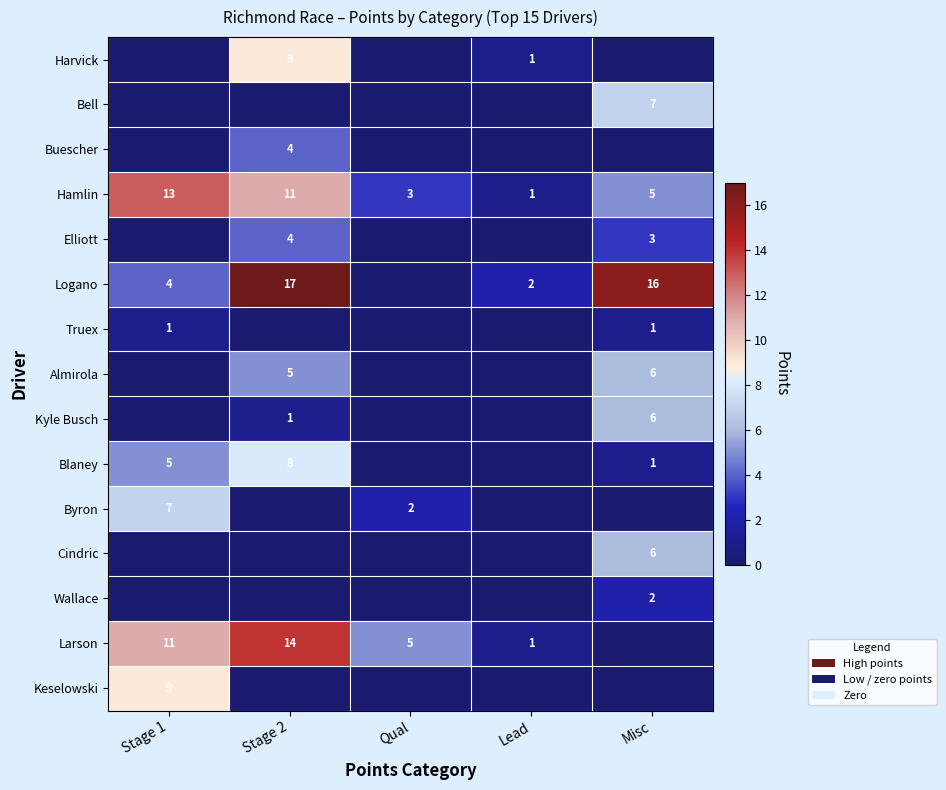

How many Hamlin values are between 3 and 11?

3